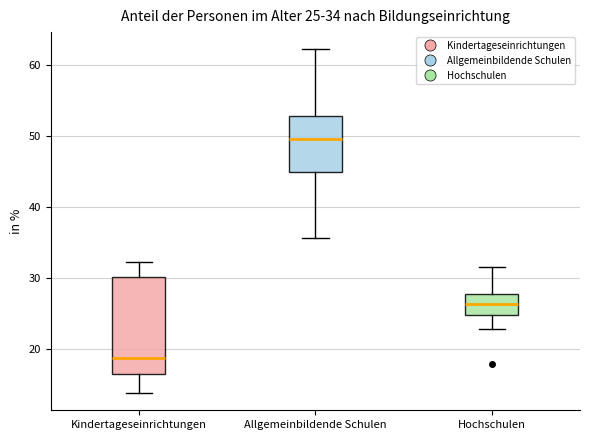

Which box's median line is the highest?

Allgemeinbildende Schulen